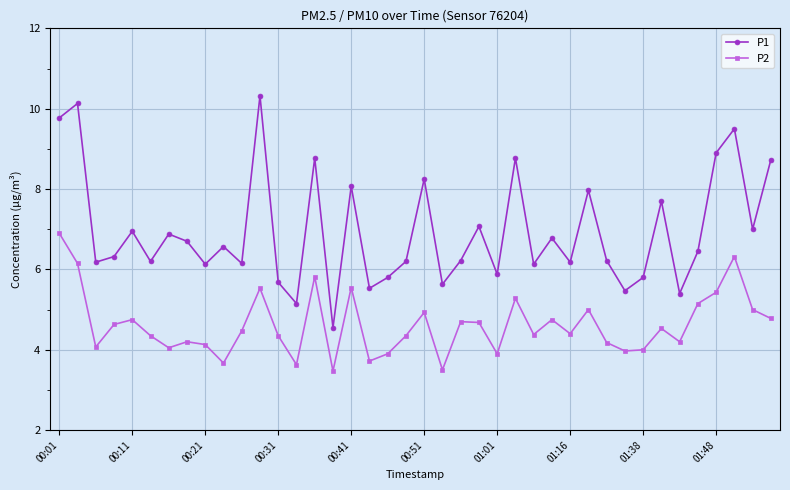

Which series has the largest range (max minus min)?

P1